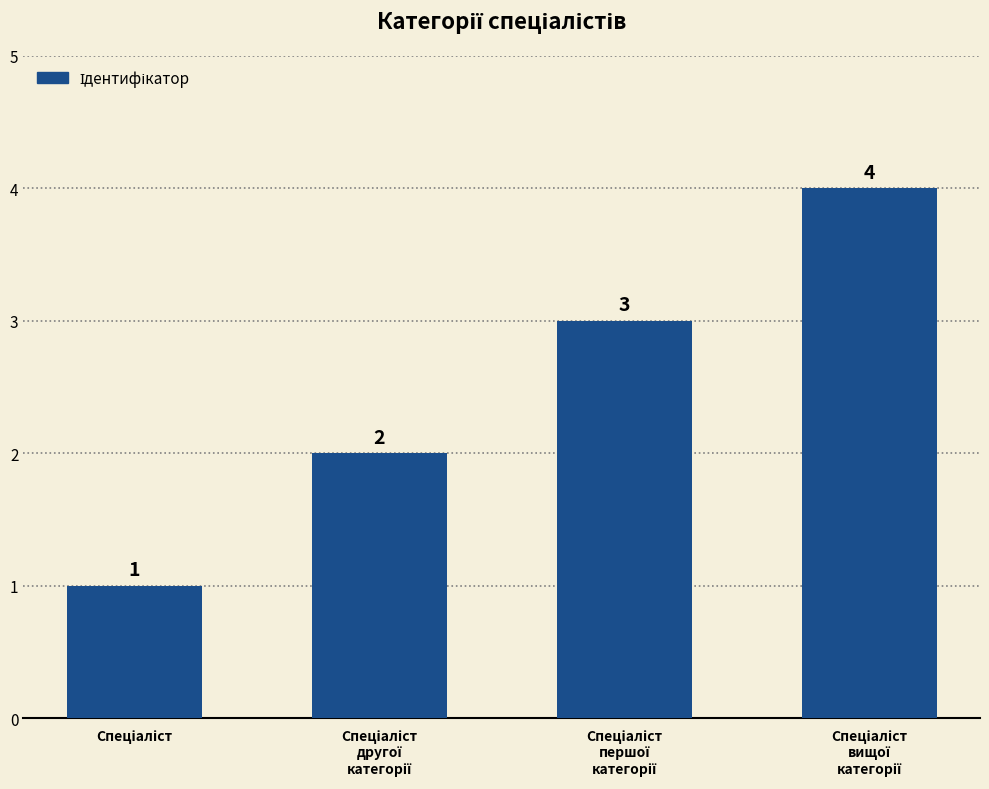

How many data points are less than 3?

2